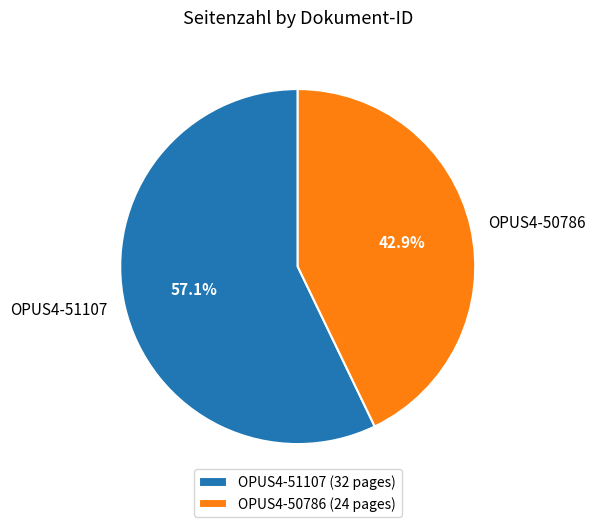

Approximately how many times larger is the value at OPUS4-51107 compared to OPUS4-50786?

1.3